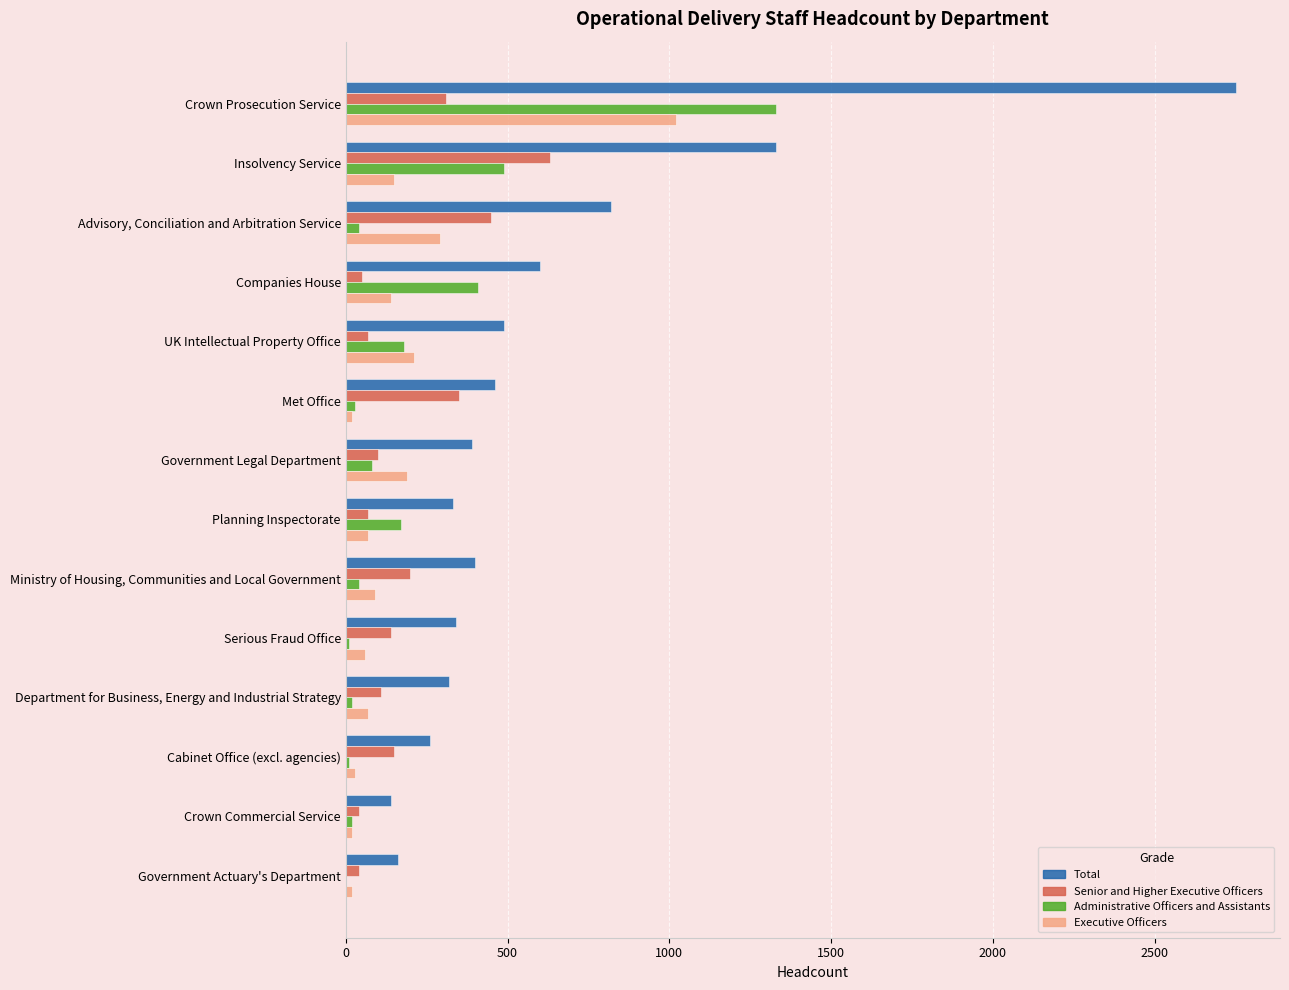

What is the greatest value displayed?

2750